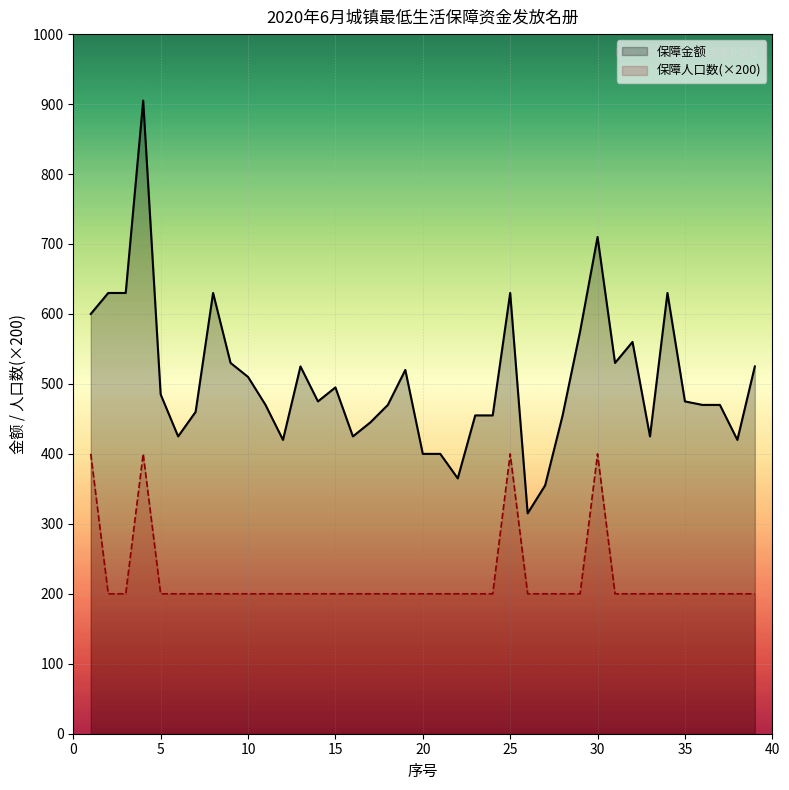

How many lines are shown in the chart?

2